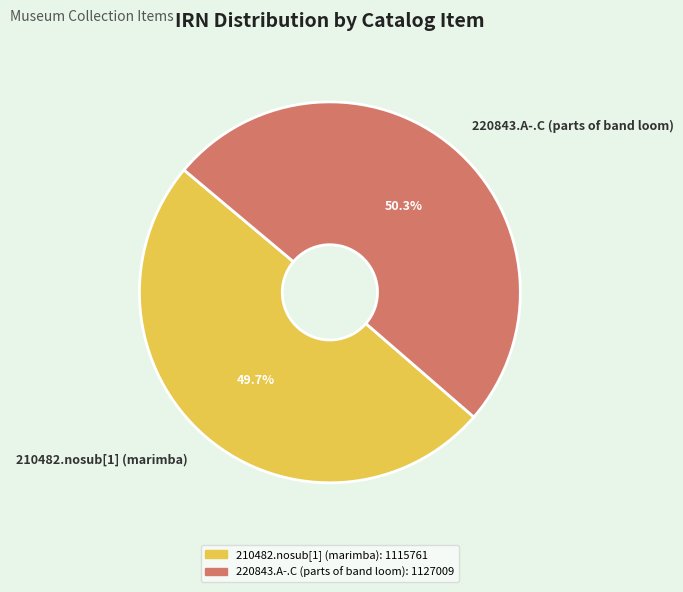

How many segments does this pie chart have?

2